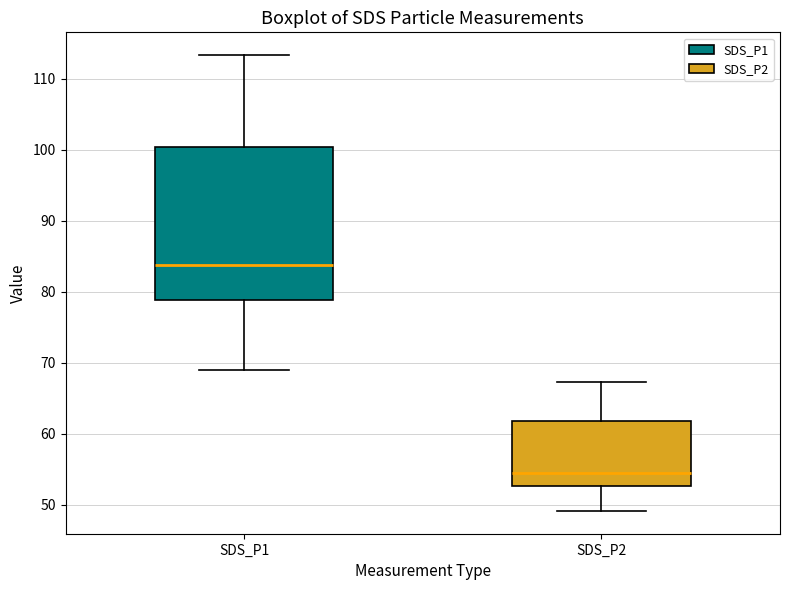

Reading left to right, transcribe this box plot: for each box, give where its median line is, the range the box spans, and where its two whiskers end, as read against the y-axis. The values are not printed on the chart, so give them approximately, as read against the axis.

SDS_P1: median 84, box 79 to 100, whiskers 69 to 113
SDS_P2: median 54, box 53 to 62, whiskers 49 to 67